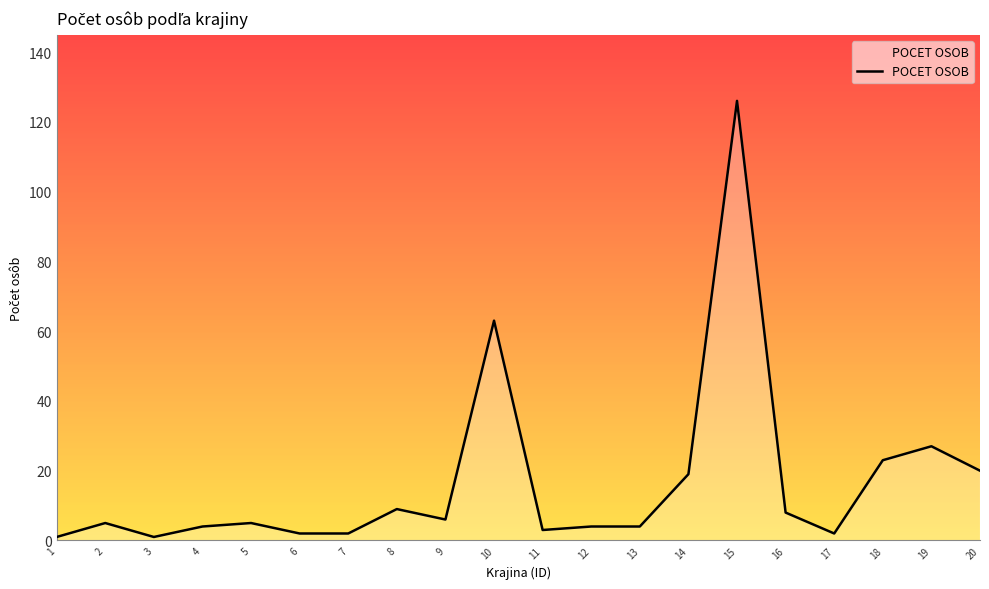

What is the maximum value shown in the chart?

126